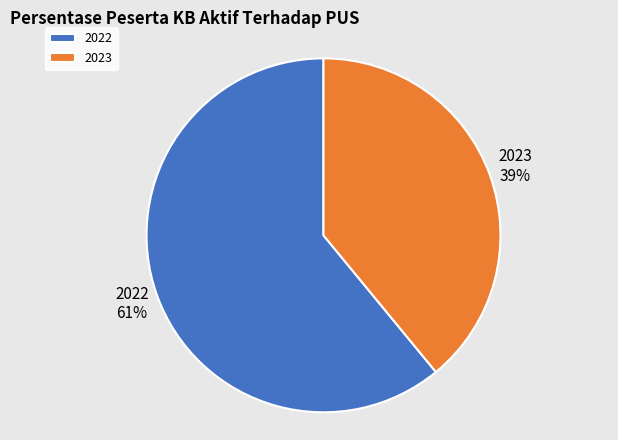

The 2022 slice represents 61% of the pie. True or false?

True